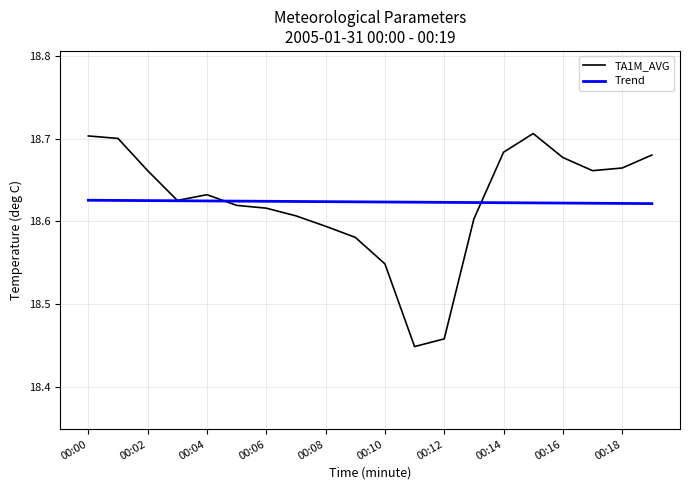

Rank the series by their maximum value, from lowest to highest.

Trend, TA1M_AVG